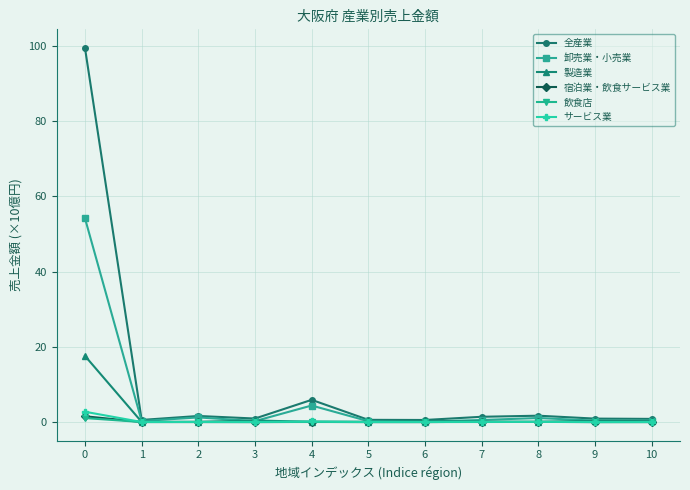

Which series has the widest spread of values?

全産業